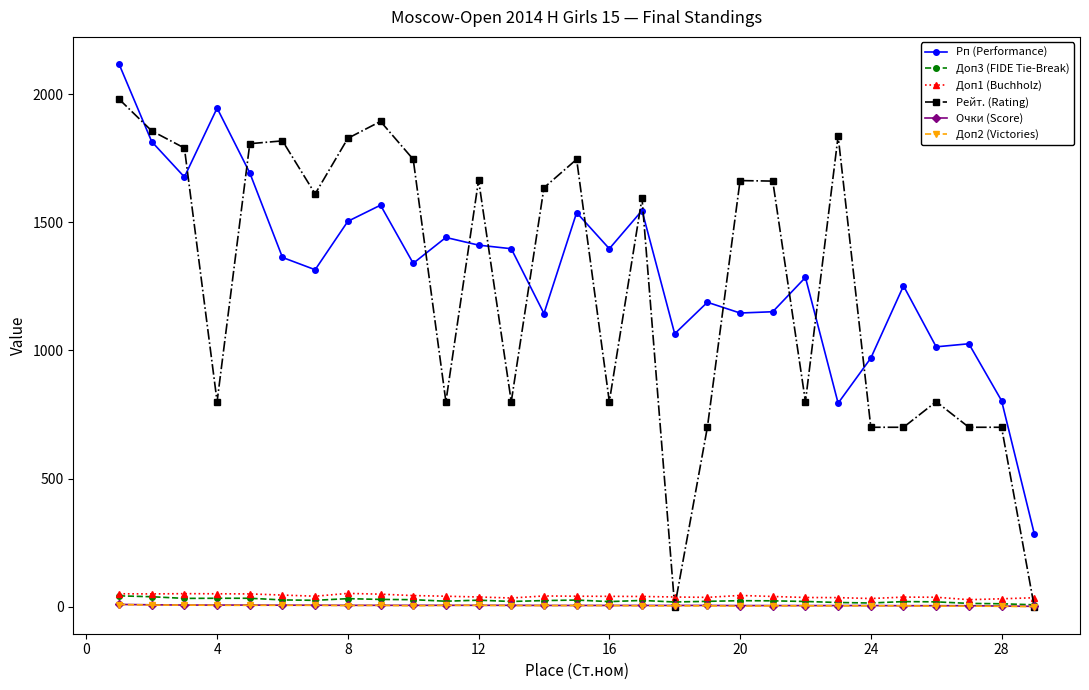

Which series has the largest range (max minus min)?

Рейт. (Rating)